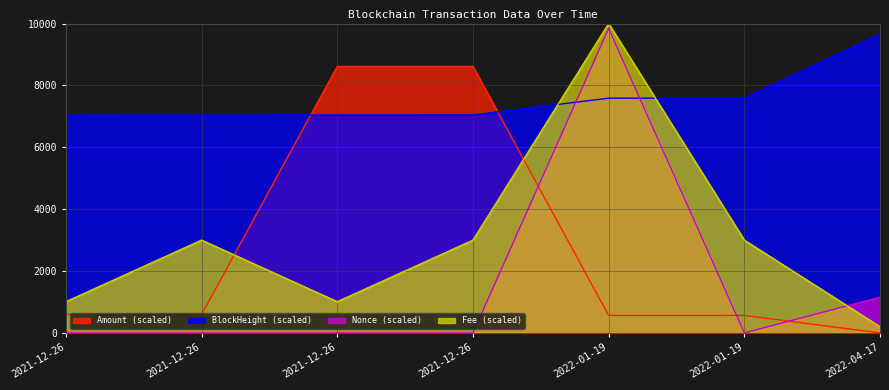

Count the number of categories in the chart.

7